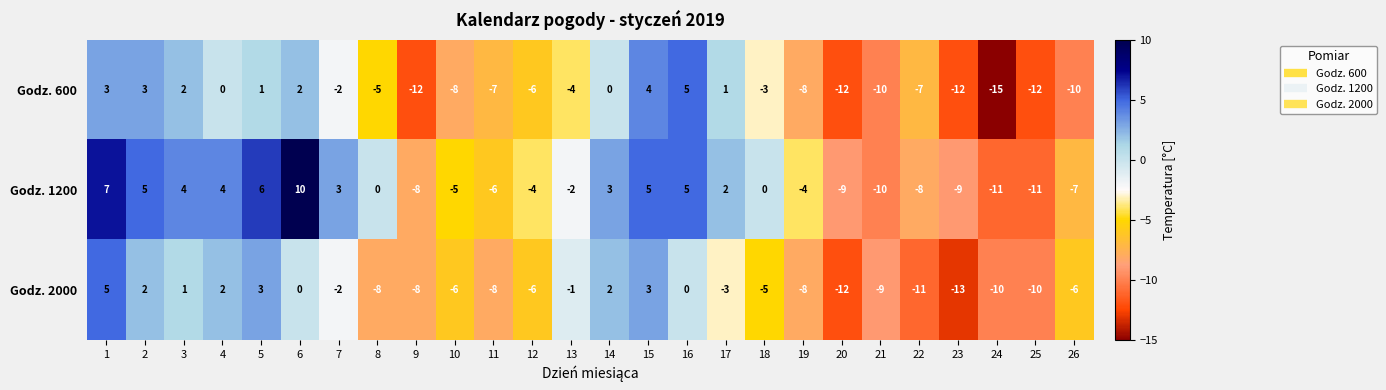

How many negative values does the Godz. 600 series have?

16